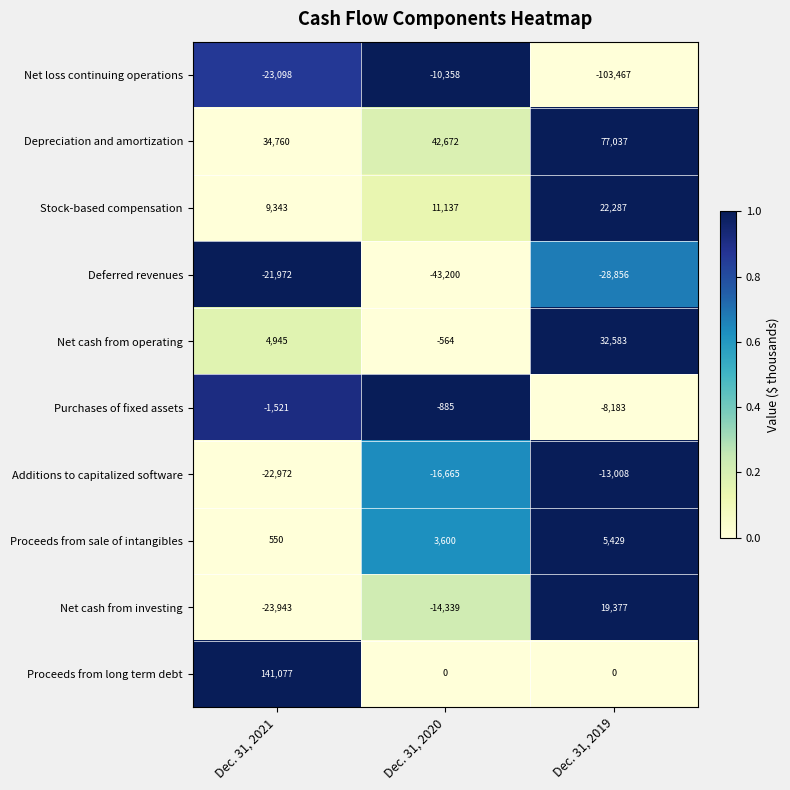

Which series changed the most between Dec. 31, 2020 and Dec. 31, 2019?

Net loss continuing operations